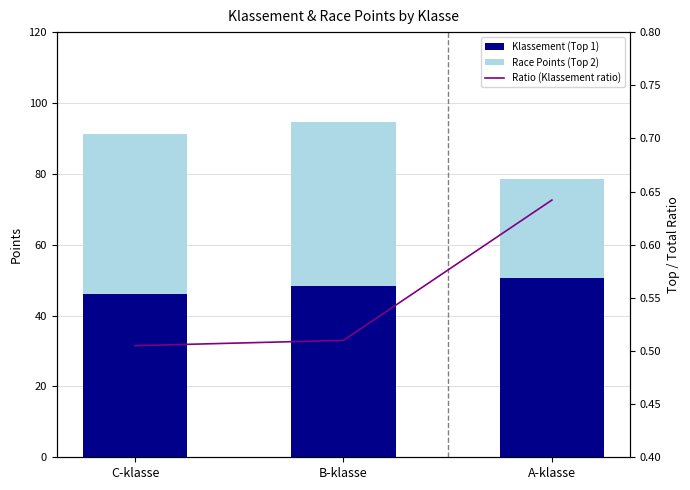

What is the value of the Race Points (Top 2) bar at the 3rd from the left?

28.1